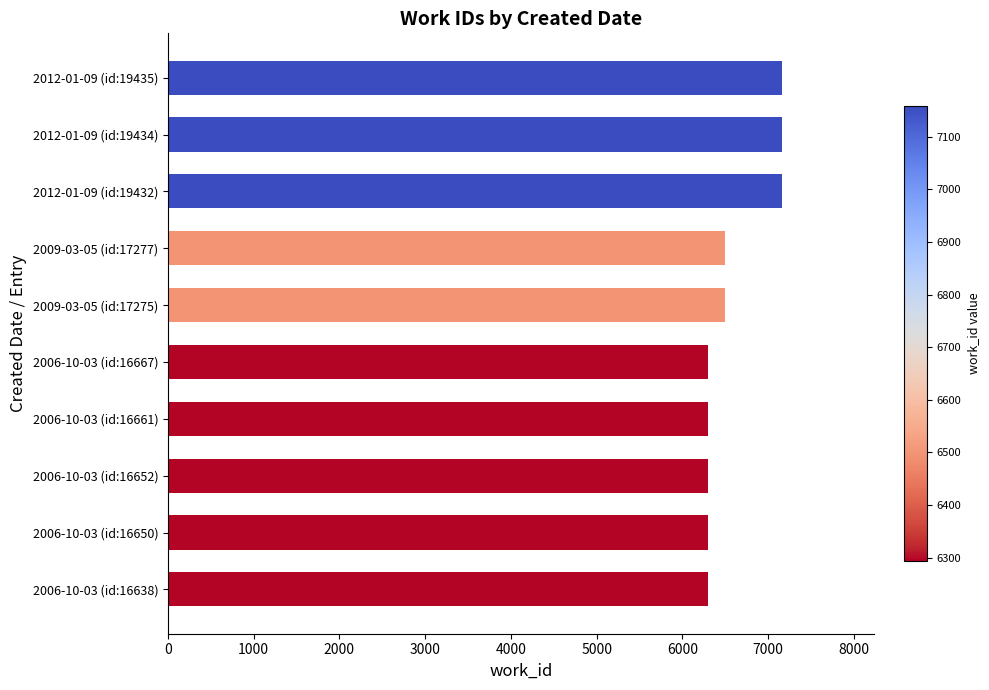

How many bars are there in total?

10